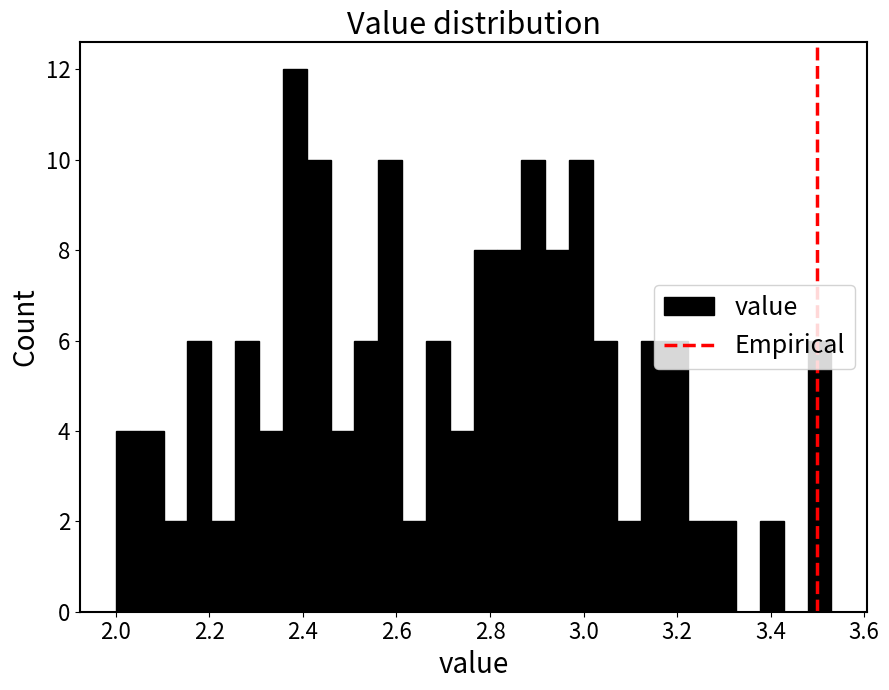

Around what value on the x-axis is the tallest bar? Give the approximate position of its centre, as read against the axis.

2.38